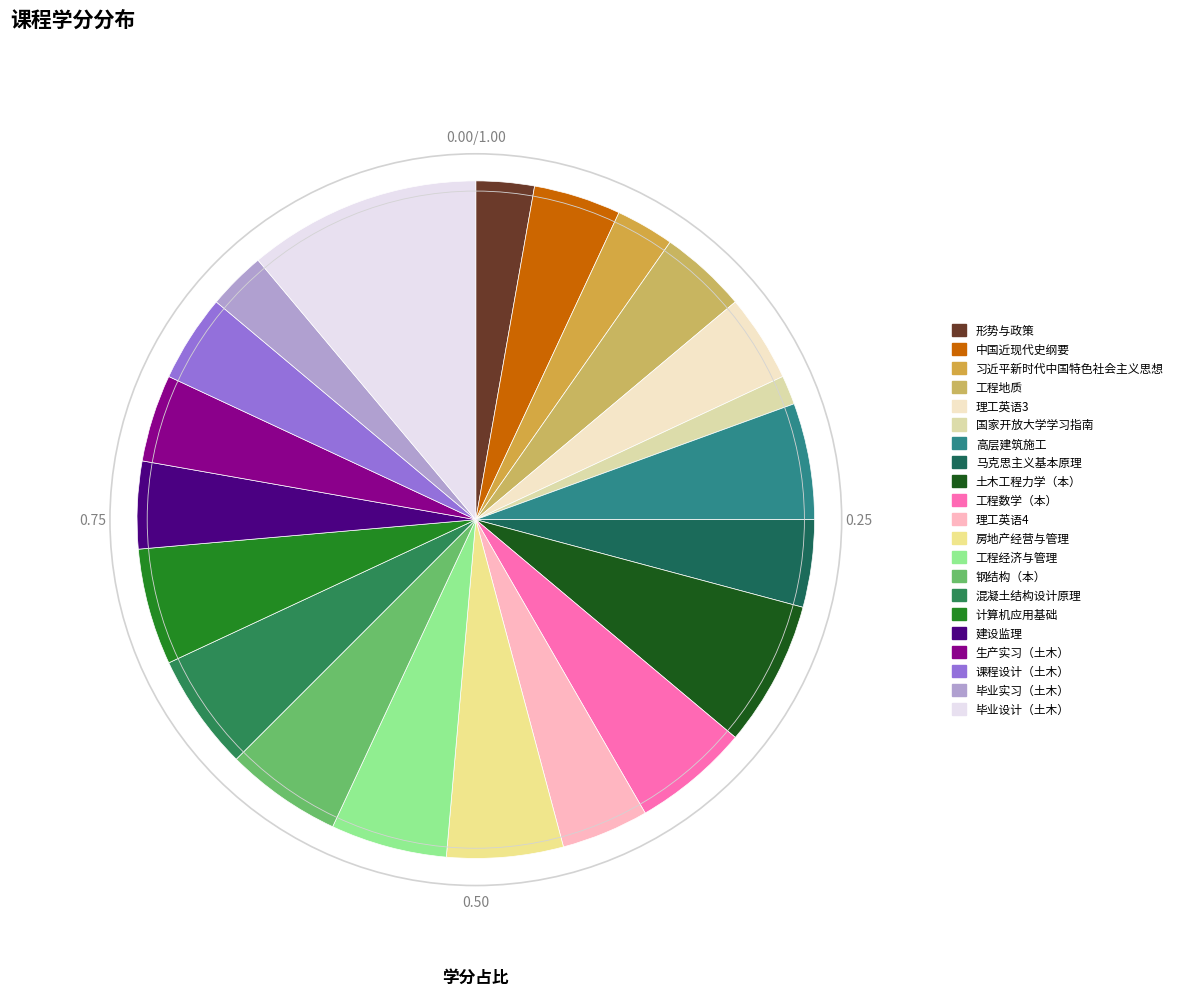

Is the sum of 中国近现代史纲要 and 工程数学（本） greater than half?

No